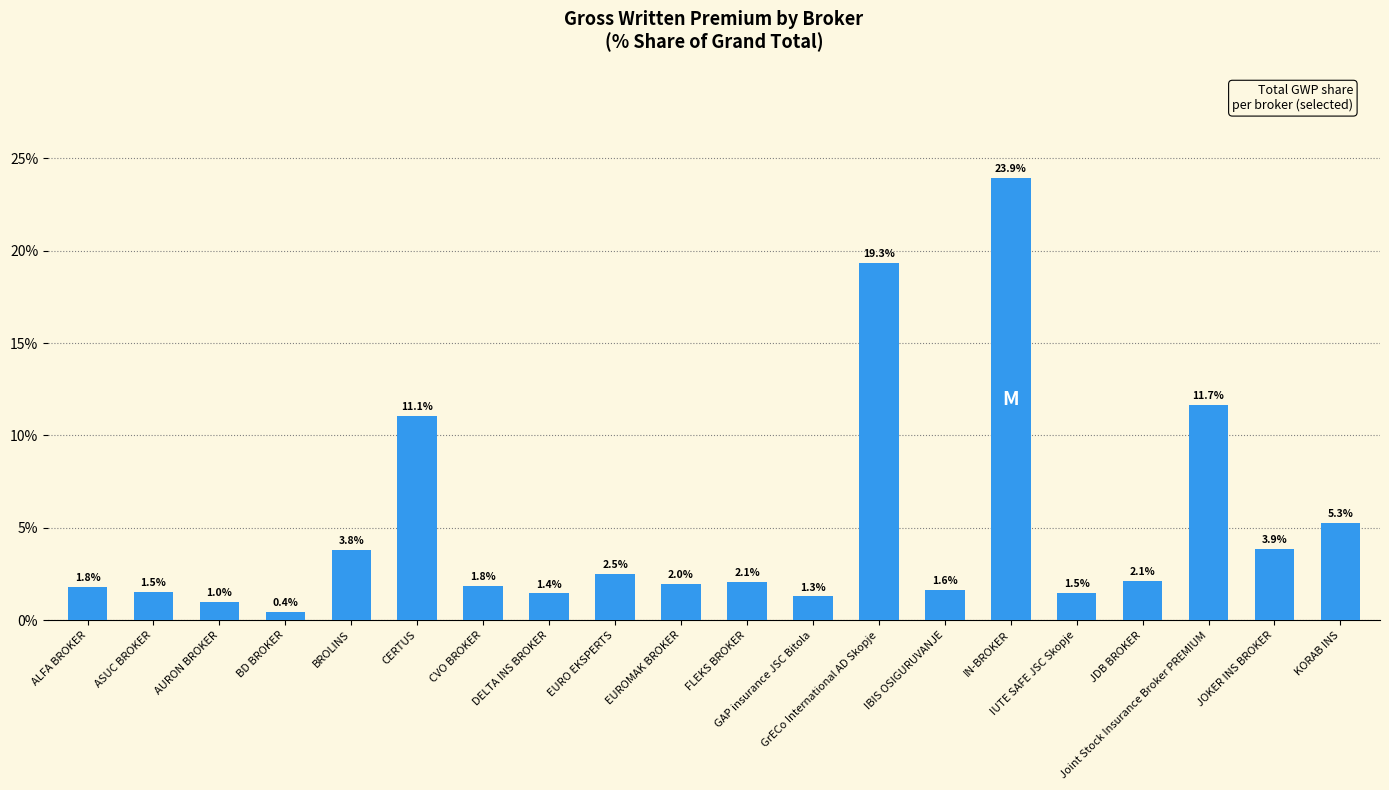

What is the difference between the maximum and minimum values?

23.5